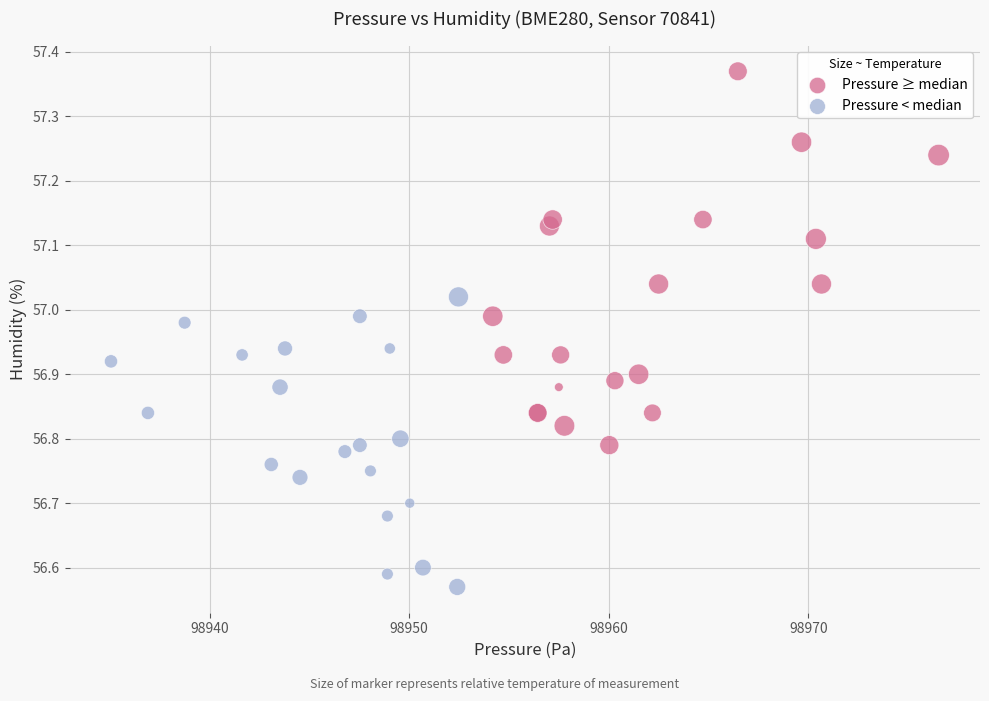

Which series contains the lowest Y value?

Pressure < median